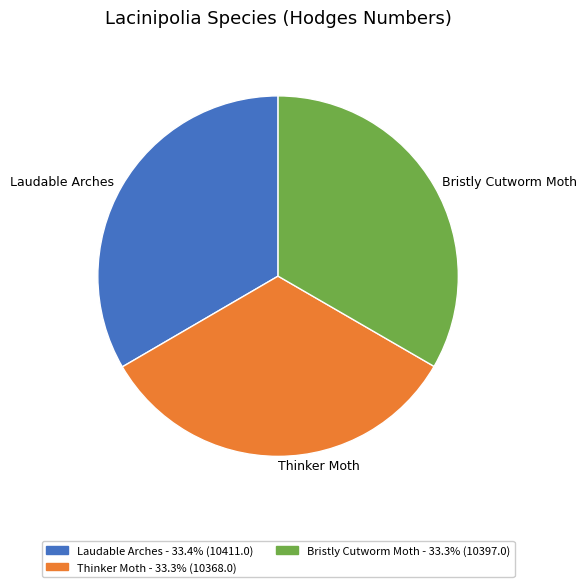

Is the sum of Laudable Arches and Bristly Cutworm Moth greater than half?

Yes